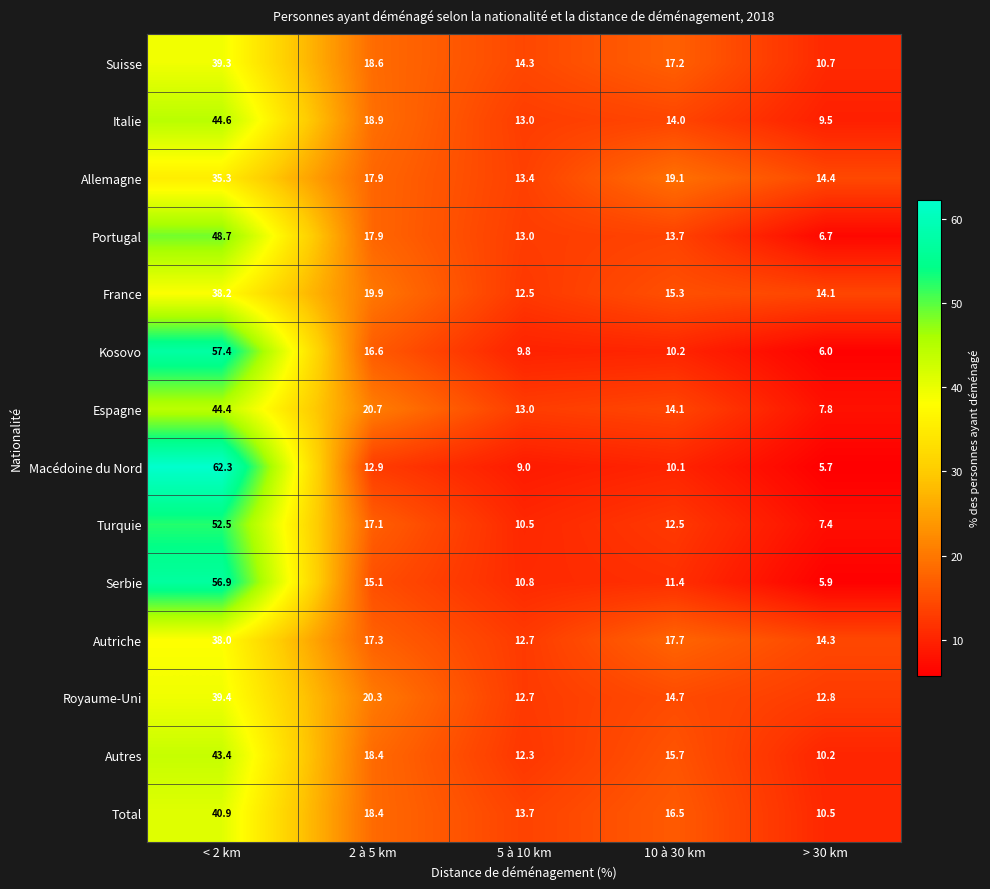

Which category has the highest value across all series?

< 2 km